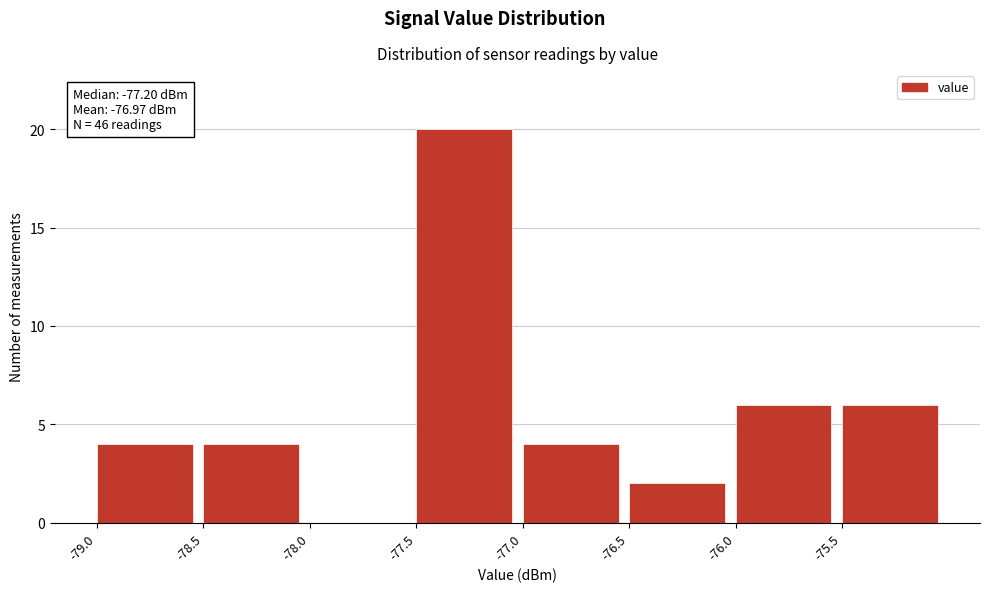

Which range on the x-axis has the tallest bar?

-77.5 to -77.0